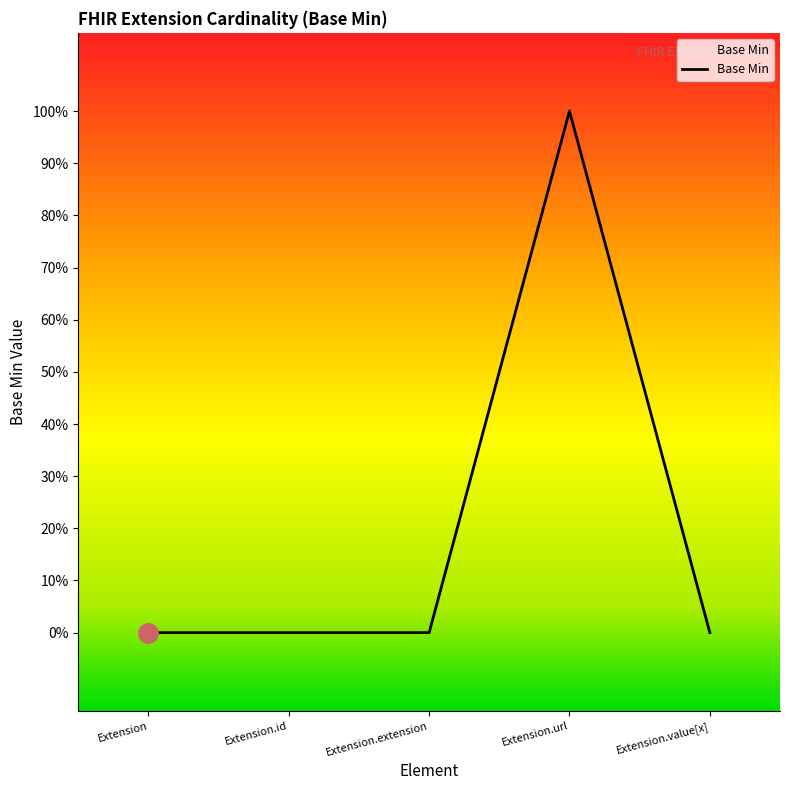

Does the chart have visible grid lines?

No